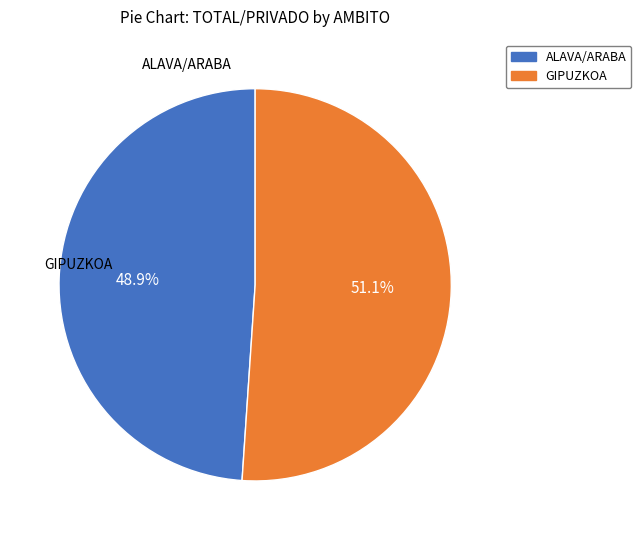

Which has a higher value, ALAVA/ARABA or GIPUZKOA?

GIPUZKOA